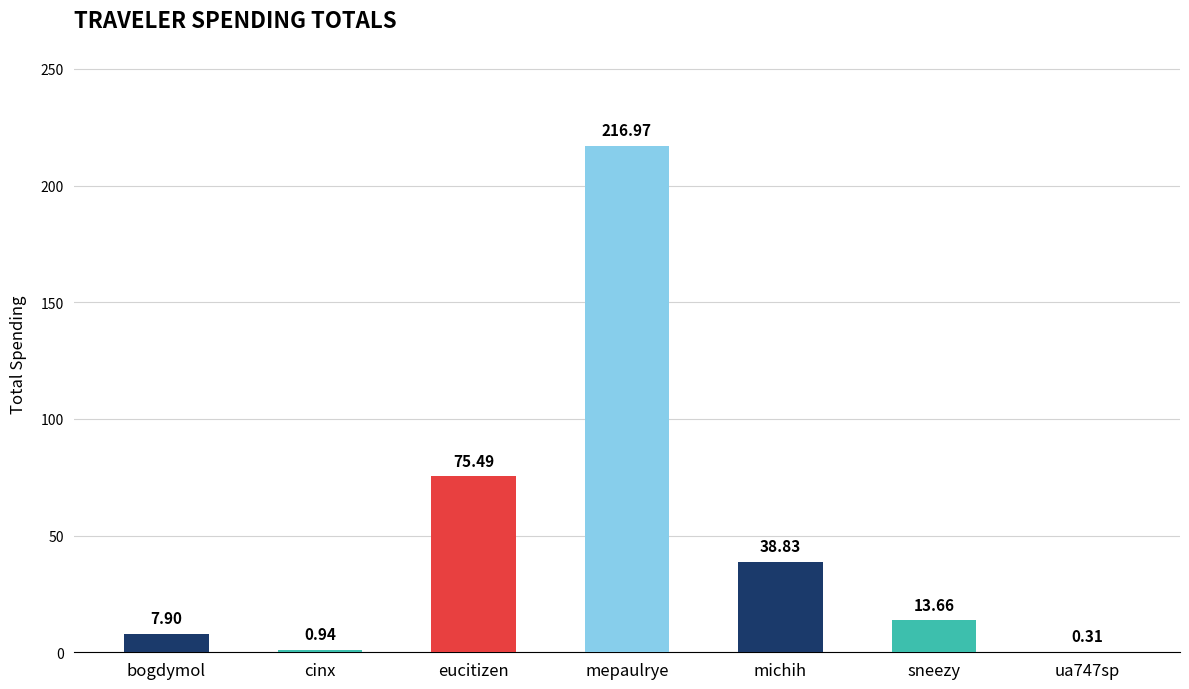

Where is the data nearest to the value 108?

eucitizen